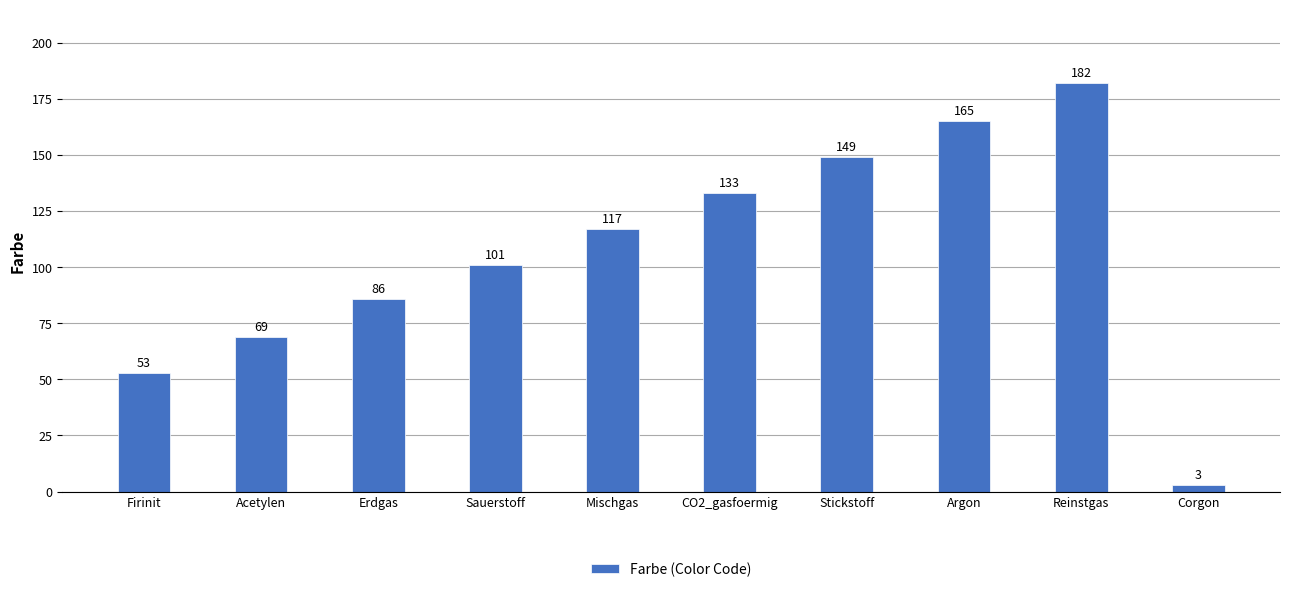

What is the sum of the values at Mischgas and Erdgas?

203